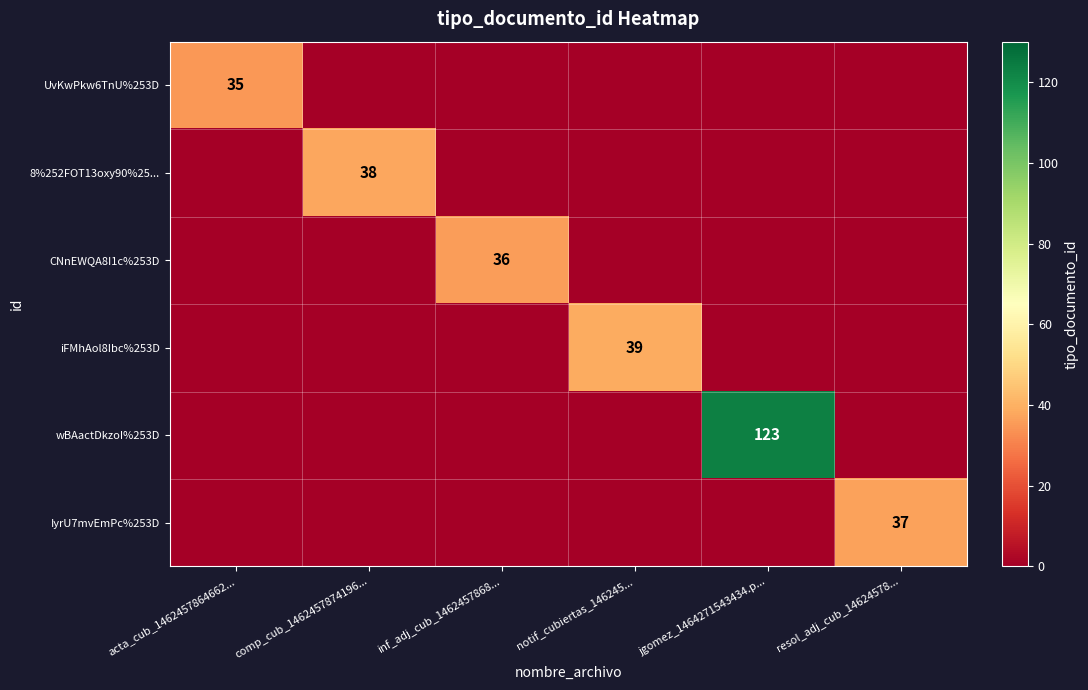

Which category has the lowest value in the wBAactDkzoI%253D series?

acta_cub_1462457864662...